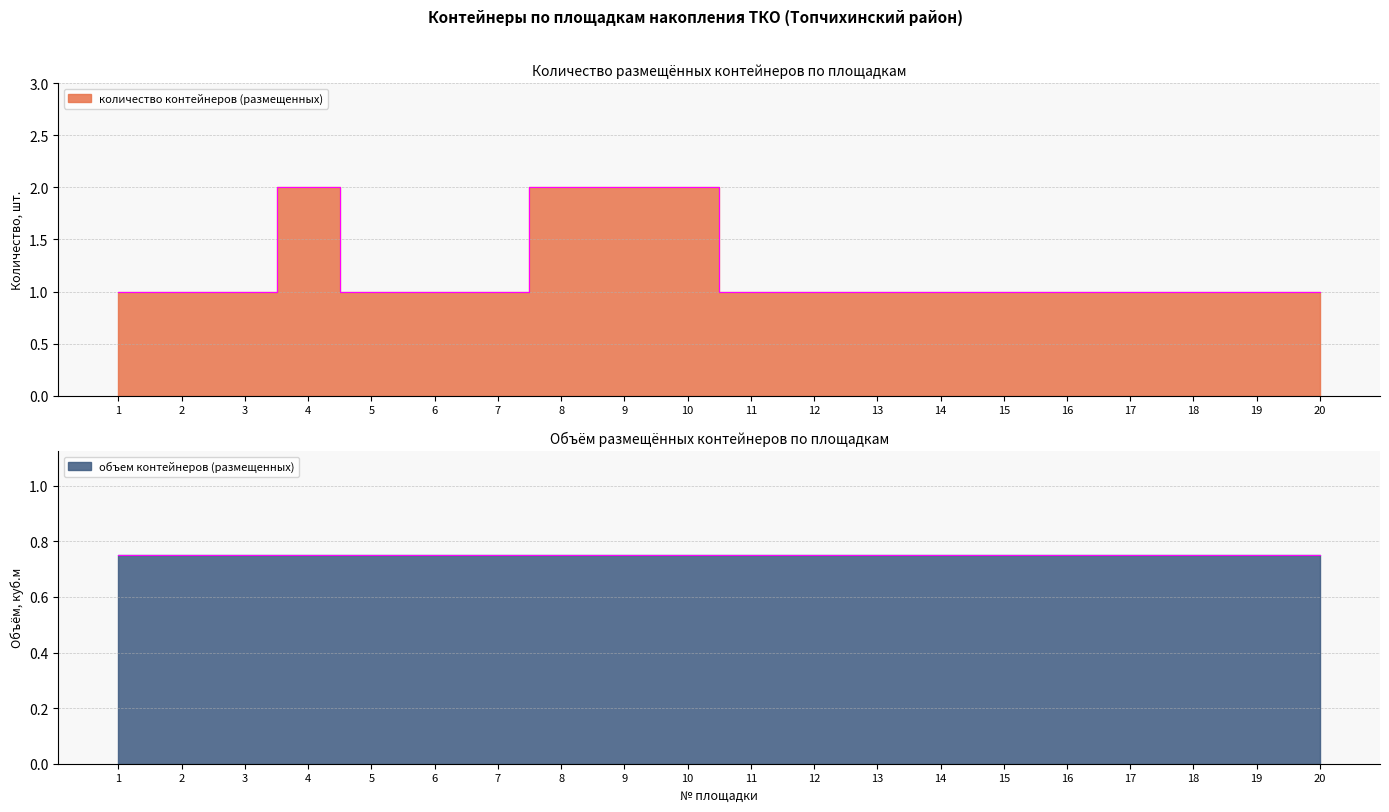

Reading left to right, list all the values displayed in this chart.

1=1	2=1	3=1	4=2	5=1	6=1	7=1	8=2	9=2	10=2	11=1	12=1	13=1	14=1	15=1	16=1	17=1	18=1	19=1	20=1